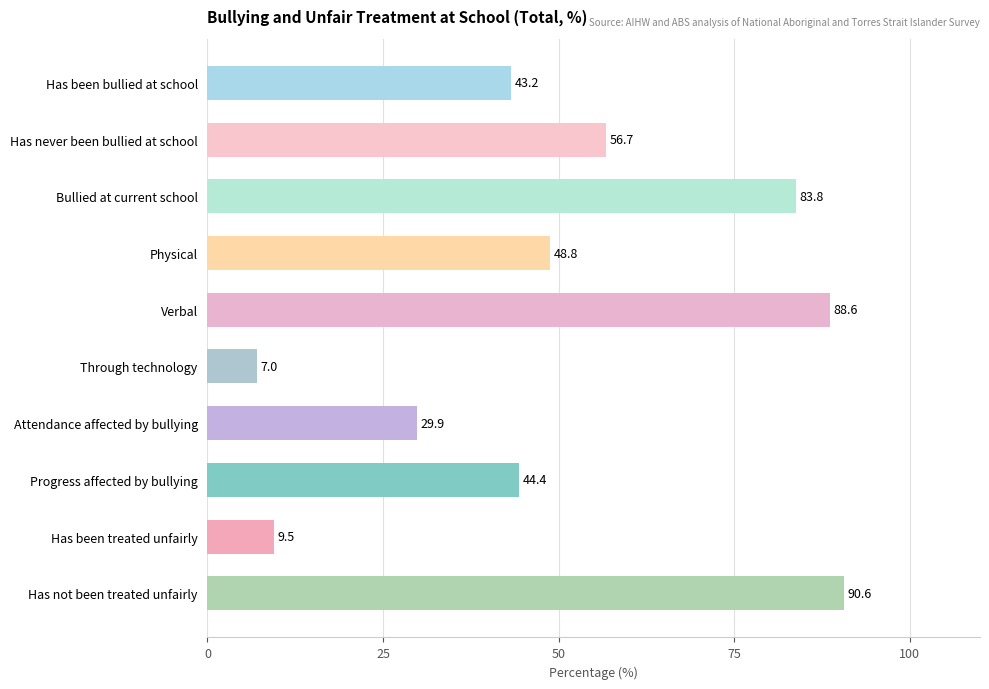

Reading top to bottom, transcribe all the data shown in this chart.

Has been bullied at school=43.2	Has never been bullied at school=56.7	Bullied at current school=83.8	Physical=48.8	Verbal=88.6	Through technology=7.0	Attendance affected by bullying=29.9	Progress affected by bullying=44.4	Has been treated unfairly=9.5	Has not been treated unfairly=90.6